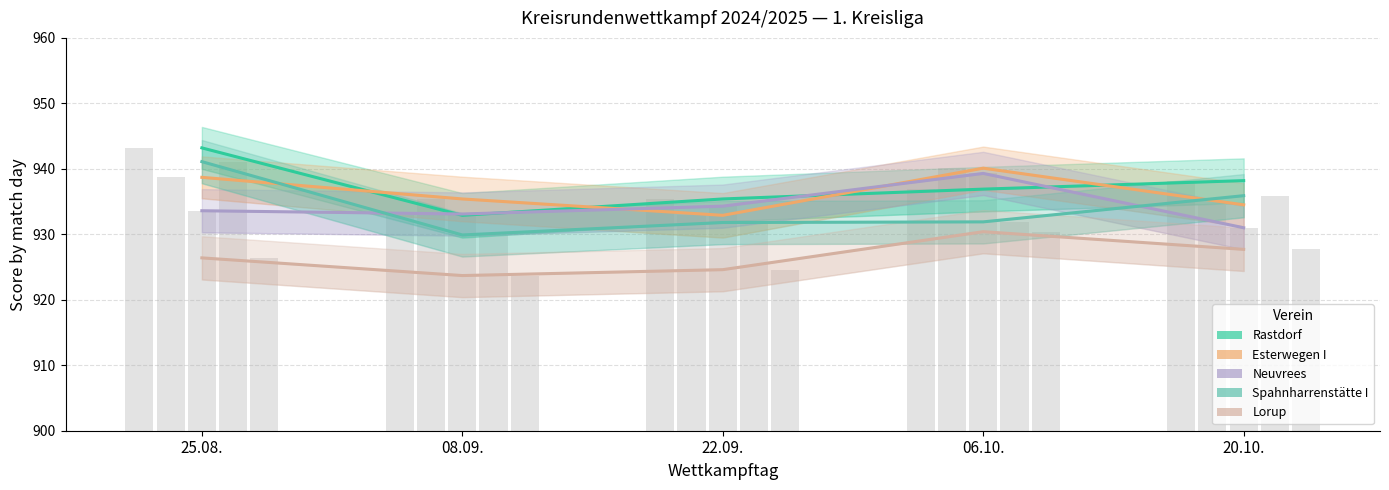

Between 25.08. and 06.10., which series saw the biggest shift?

Spahnharrenstätte I